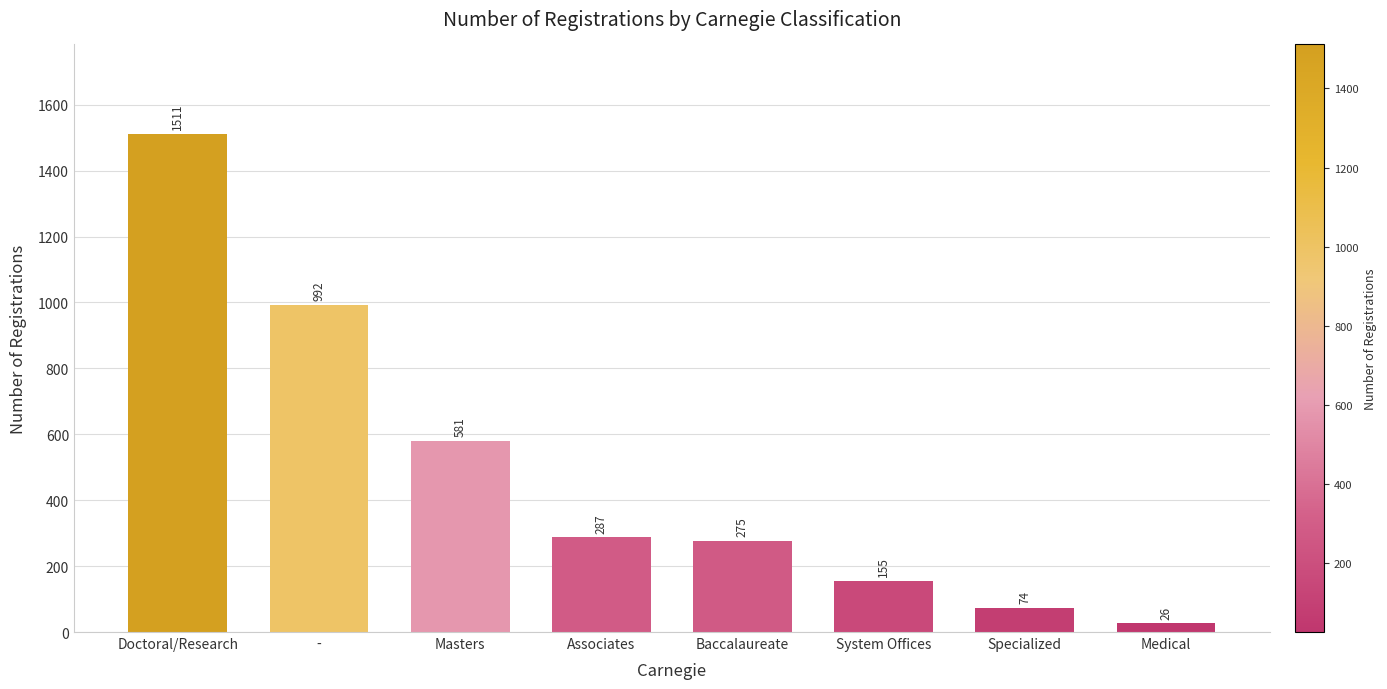

How many series are shown in this chart?

1